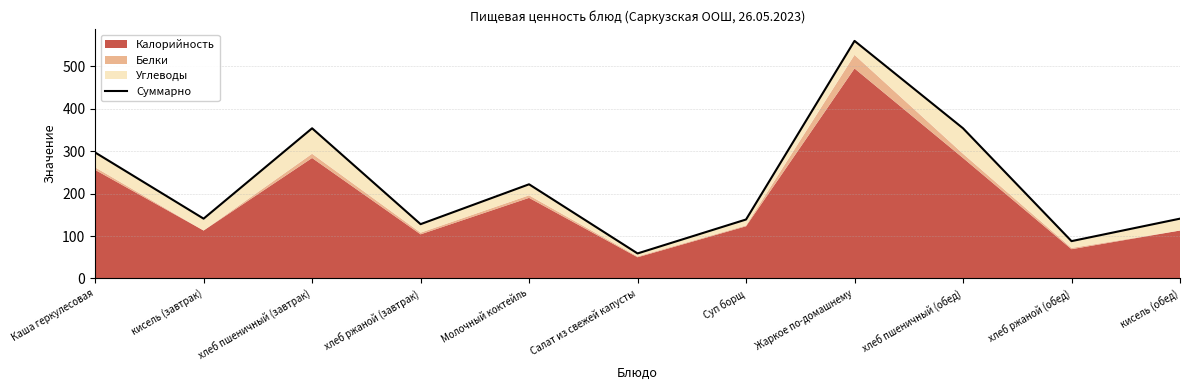

Is it true that the value at Суп борщ is 70?

False